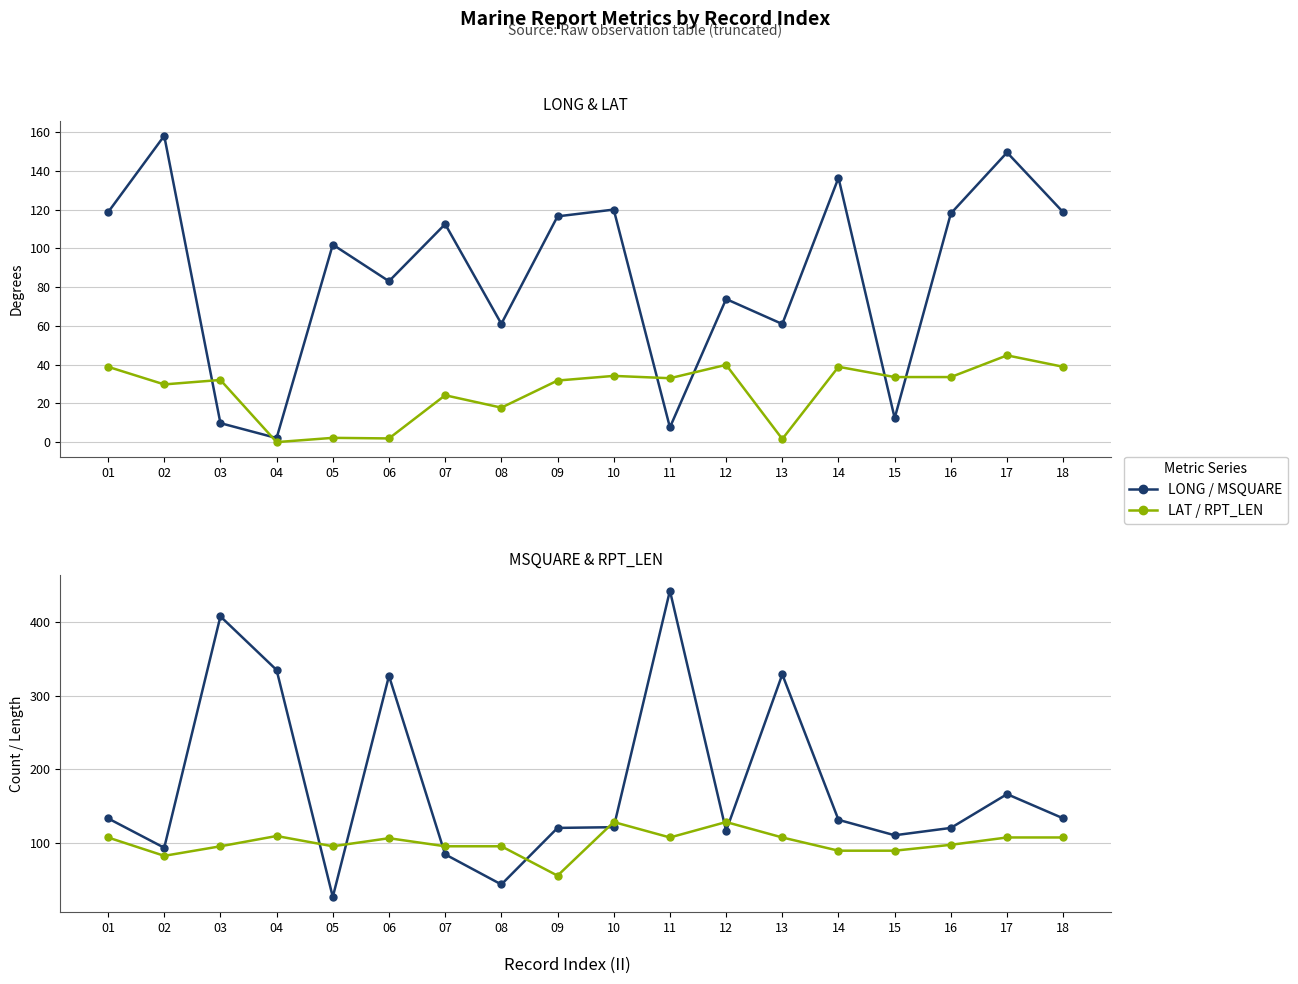

Which label corresponds to the smallest value in the chart?

04